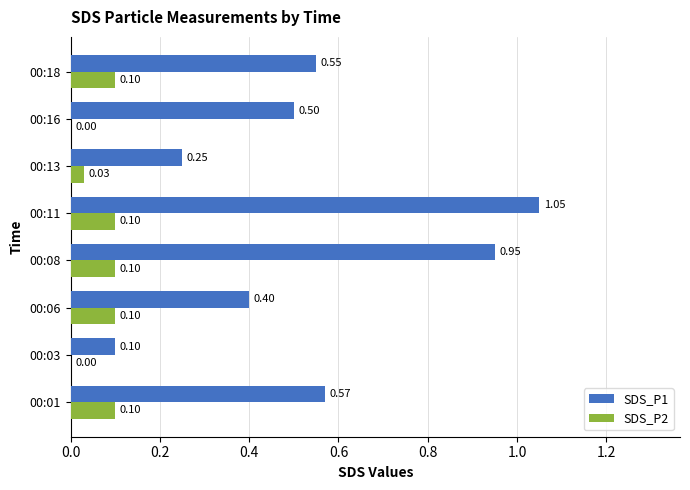

Which series changed the most between 00:01 and 00:11?

SDS_P1